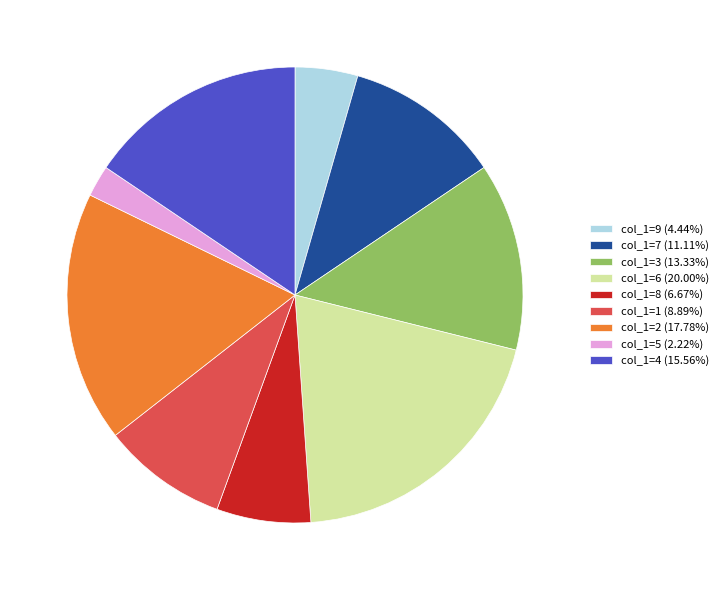

How many slices are in this pie chart?

9